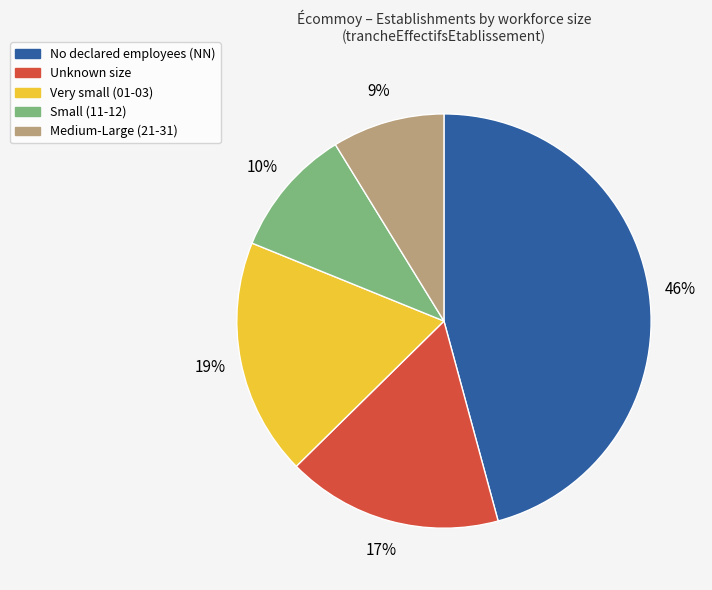

Rank the categories by value from lowest to highest.

Medium-Large (21-31), Small (11-12), Unknown size, Very small (01-03), No declared employees (NN)